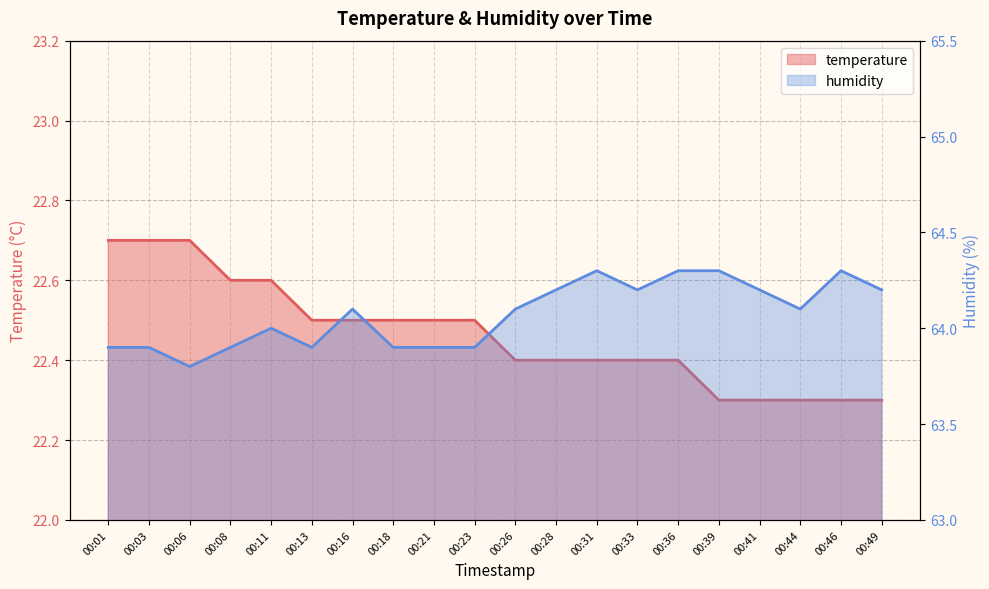

What are all the series names shown in the legend?

temperature, humidity